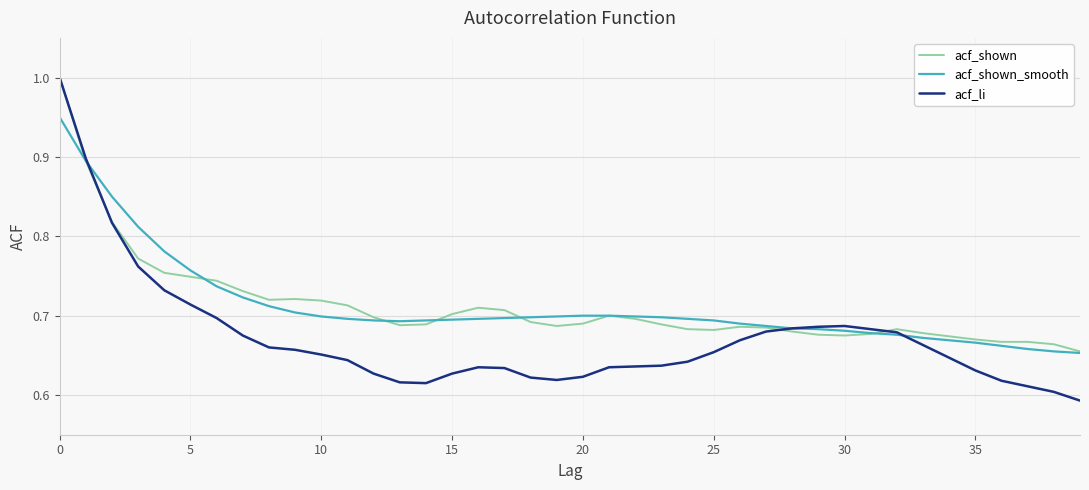

What are all the series names shown in the legend?

acf_shown, acf_shown_smooth, acf_li